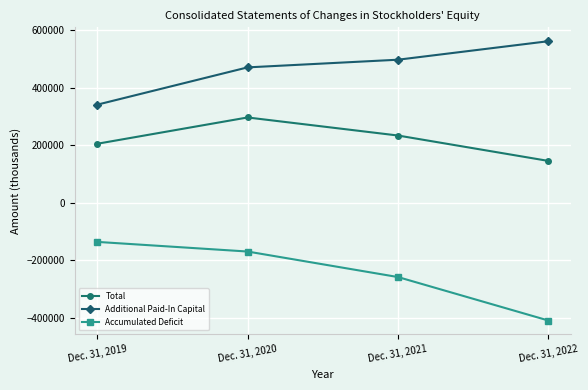

The value of Accumulated Deficit at Dec. 31, 2019 is -135413. True or false?

True